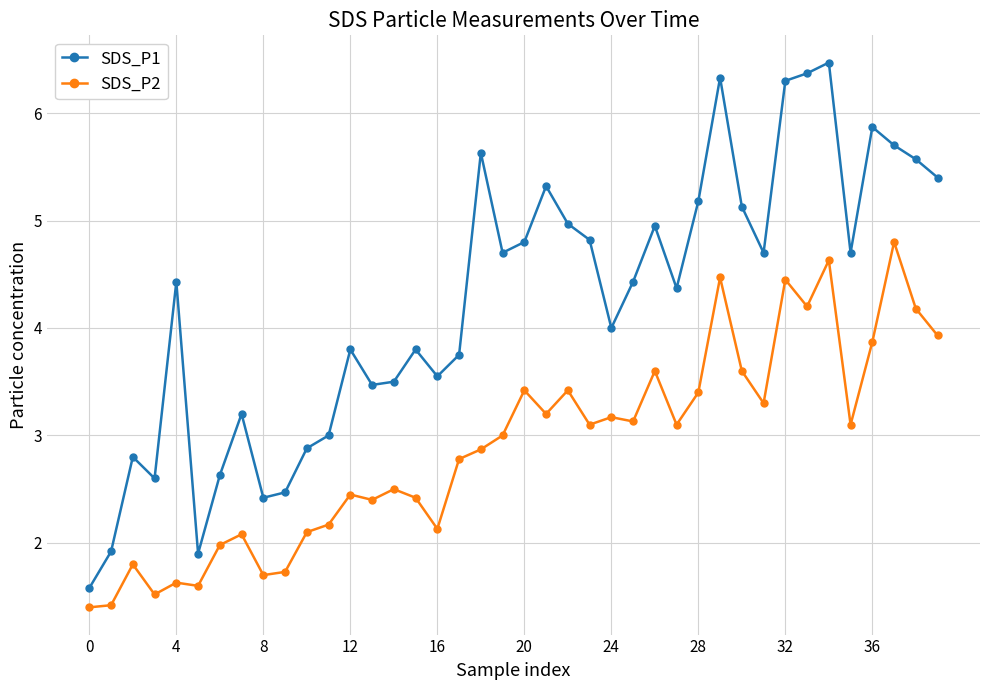

What is the difference between the maximum and second lowest values in the SDS_P1 series?

4.6